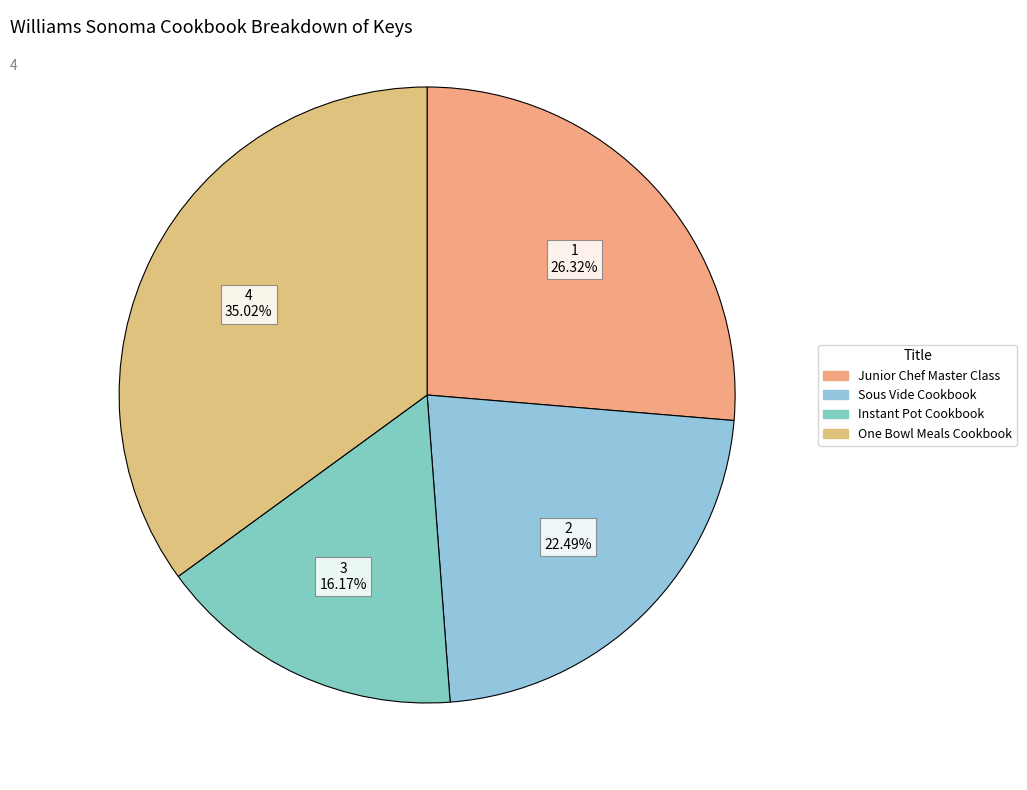

Rank the categories by value from highest to lowest.

4 35.02%, 1 26.32%, 2 22.49%, 3 16.17%